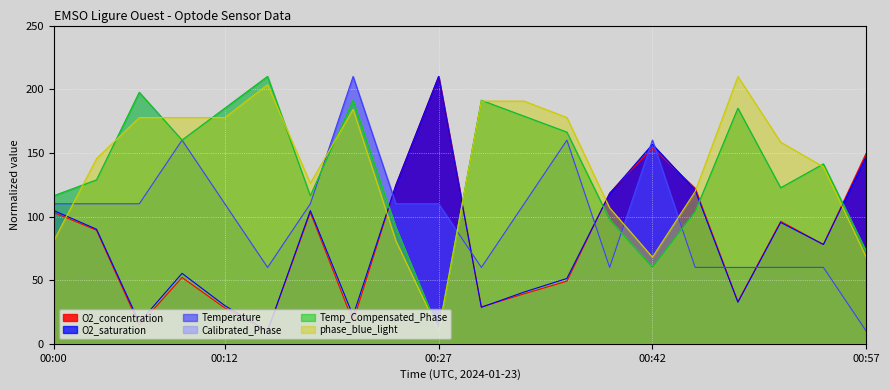

At which label does phase_blue_light reach its minimum?

00:27